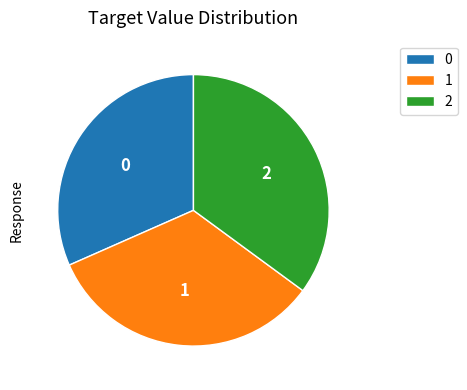

Rank the categories by value from highest to lowest.

2, 1, 0